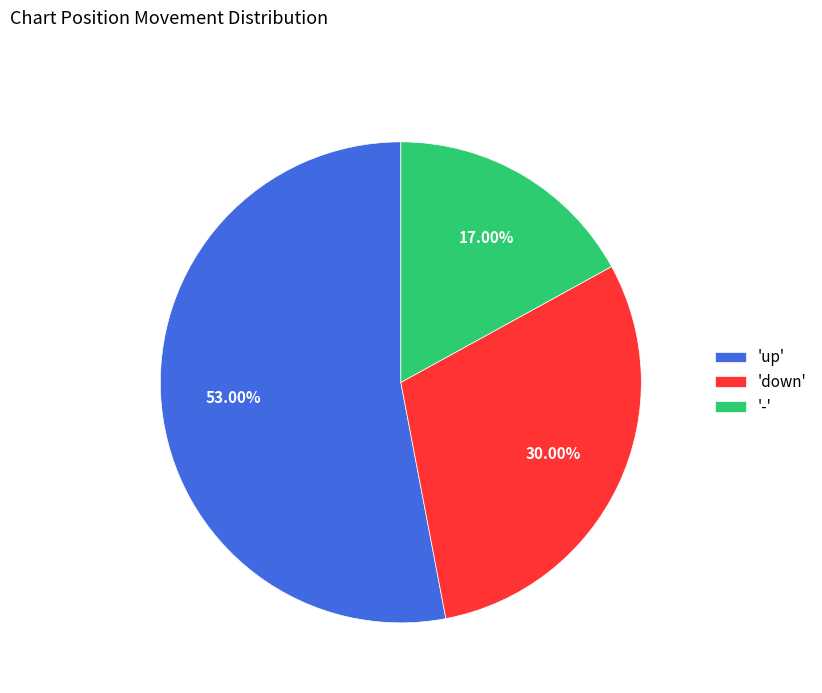

Do 'down' and '-' together represent more than half of the pie?

No